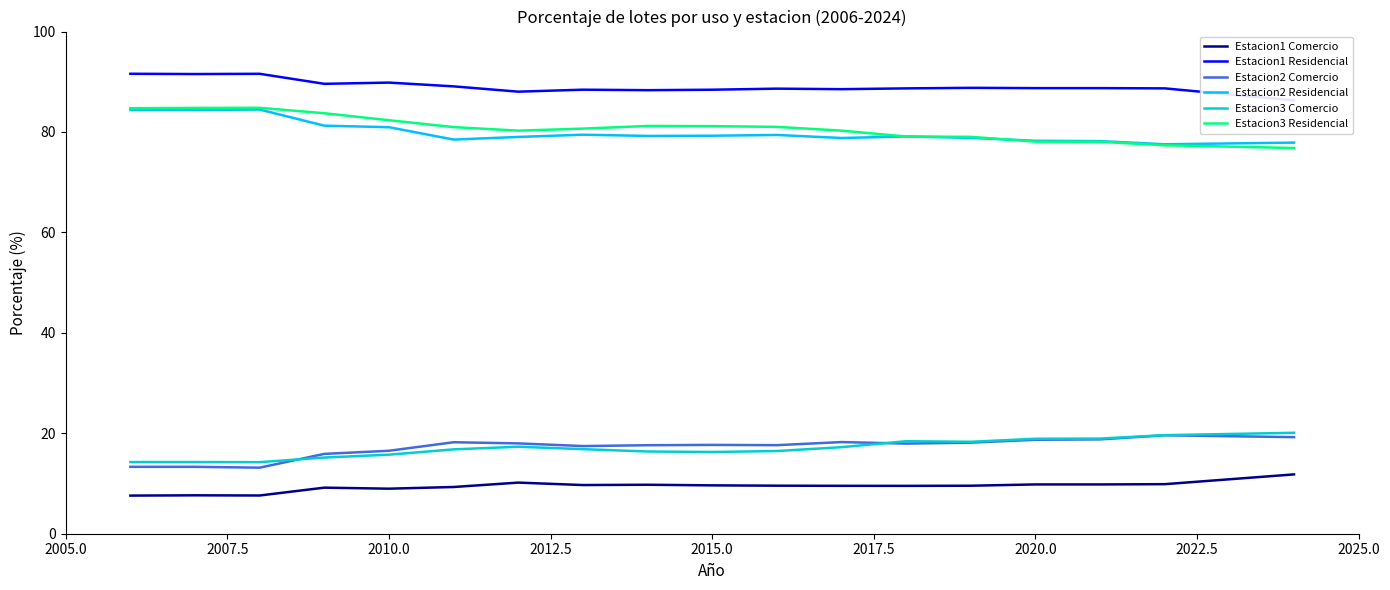

The Estacion2 Residencial series shows 132.0 at 2010.0. True or false?

False